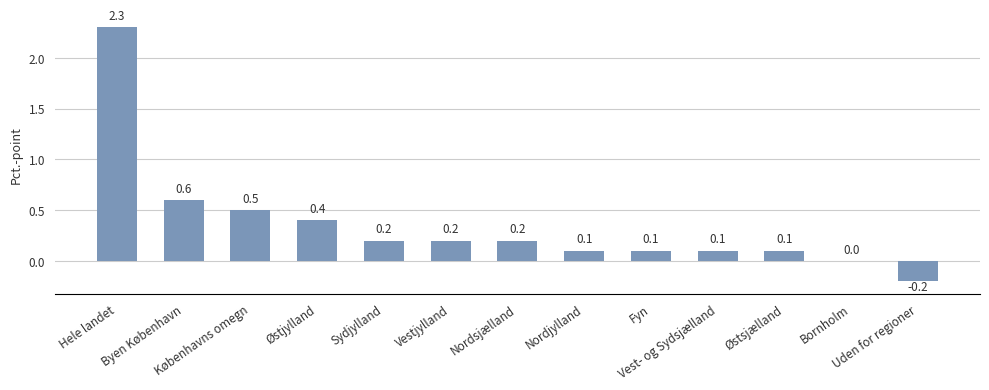

What is the greatest value displayed?

2.3